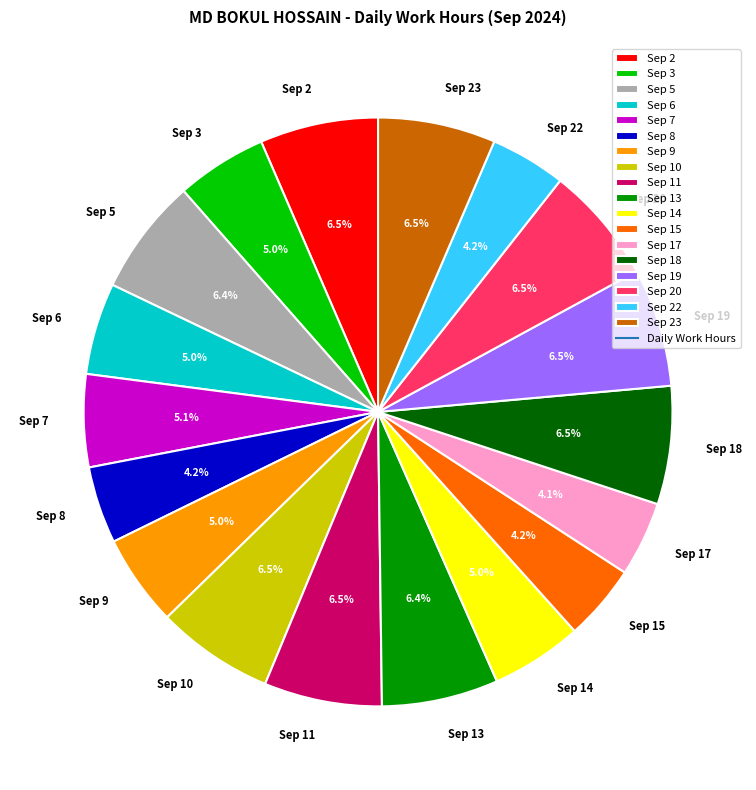

What percentage is the Sep 15 slice, to the nearest percent?

4%